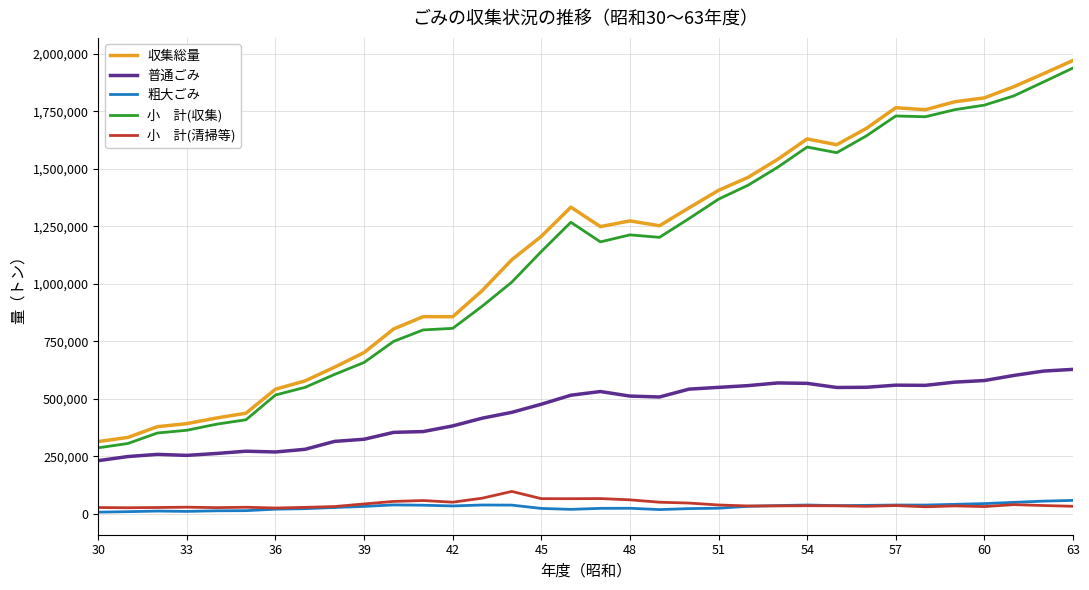

What is the greatest value displayed?

1970577